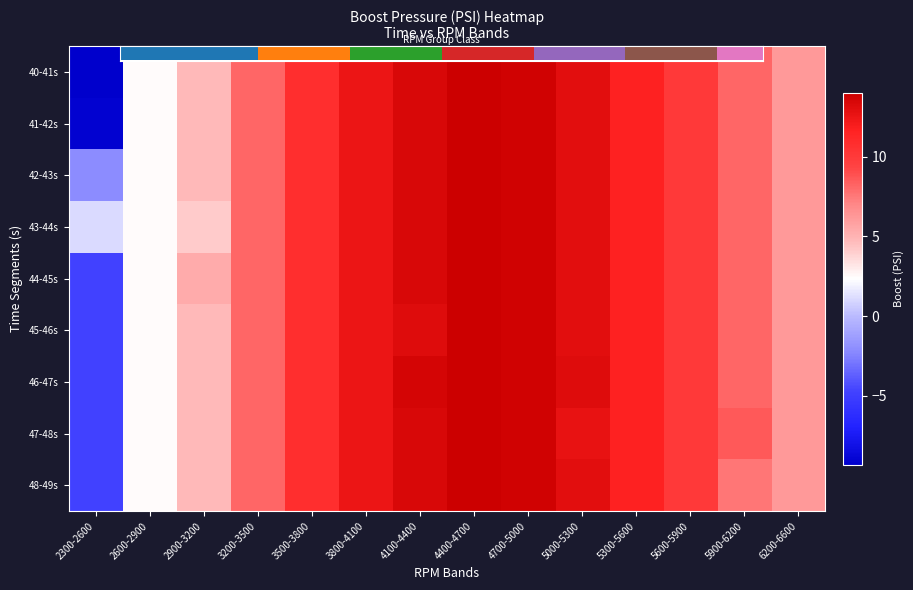

How many data points does each series have?

14